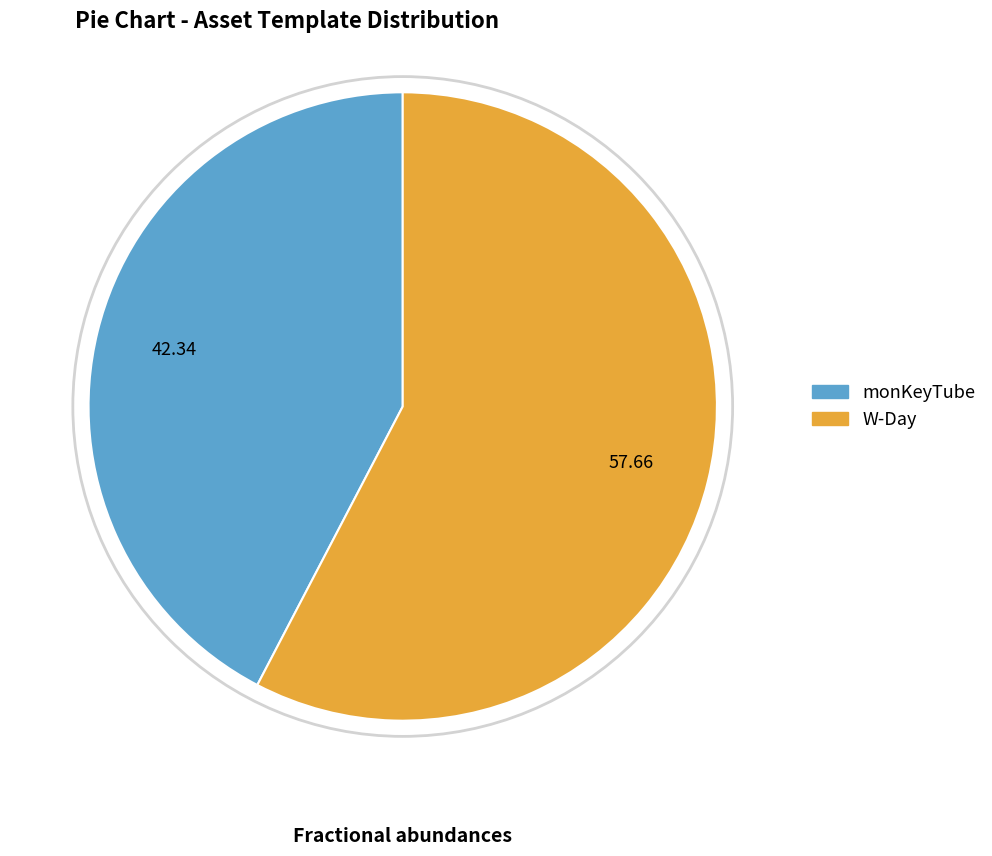

Approximately how many times larger is the value at W-Day compared to monKeyTube?

1.4